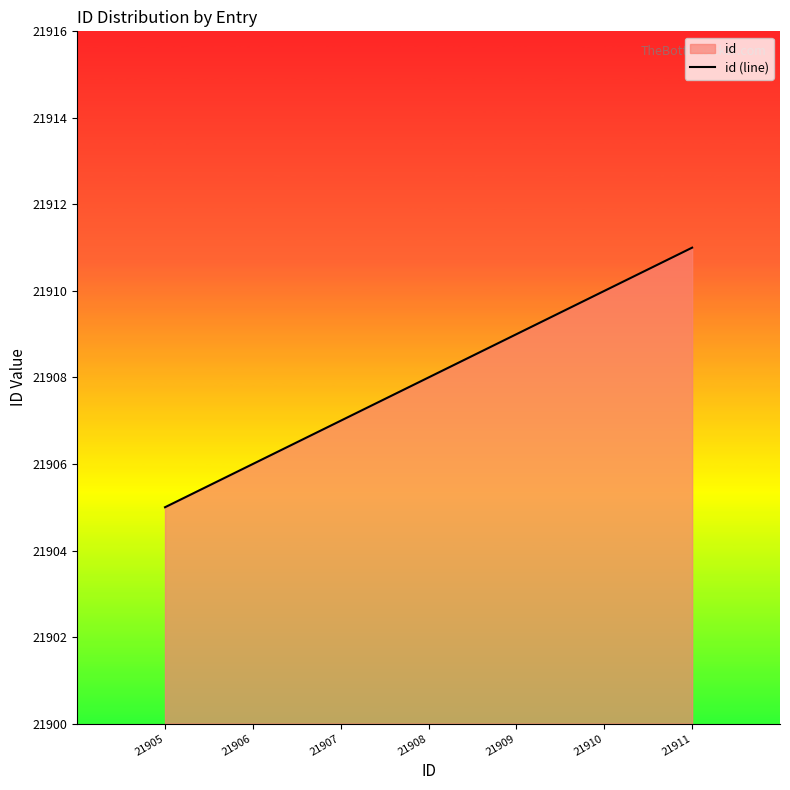

What is the difference between the values at 21908 and 21910?

2